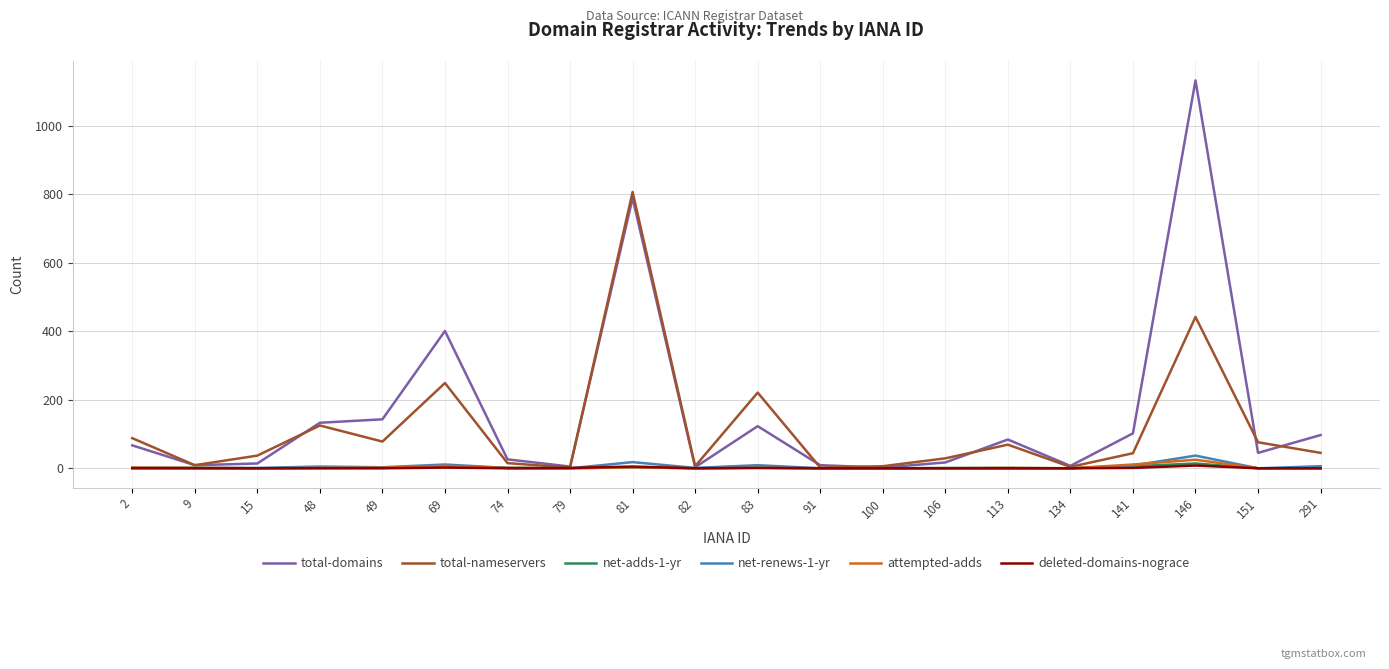

At which category does the chart reach its peak across all series?

146